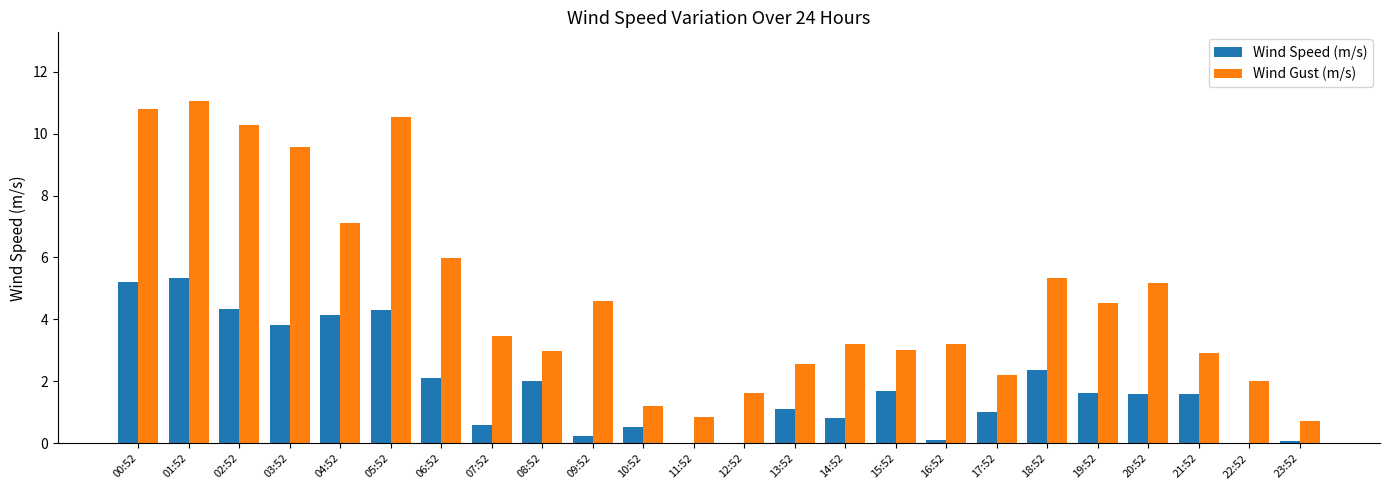

The Wind Gust (m/s) series shows 8.9 at 20:52. True or false?

False